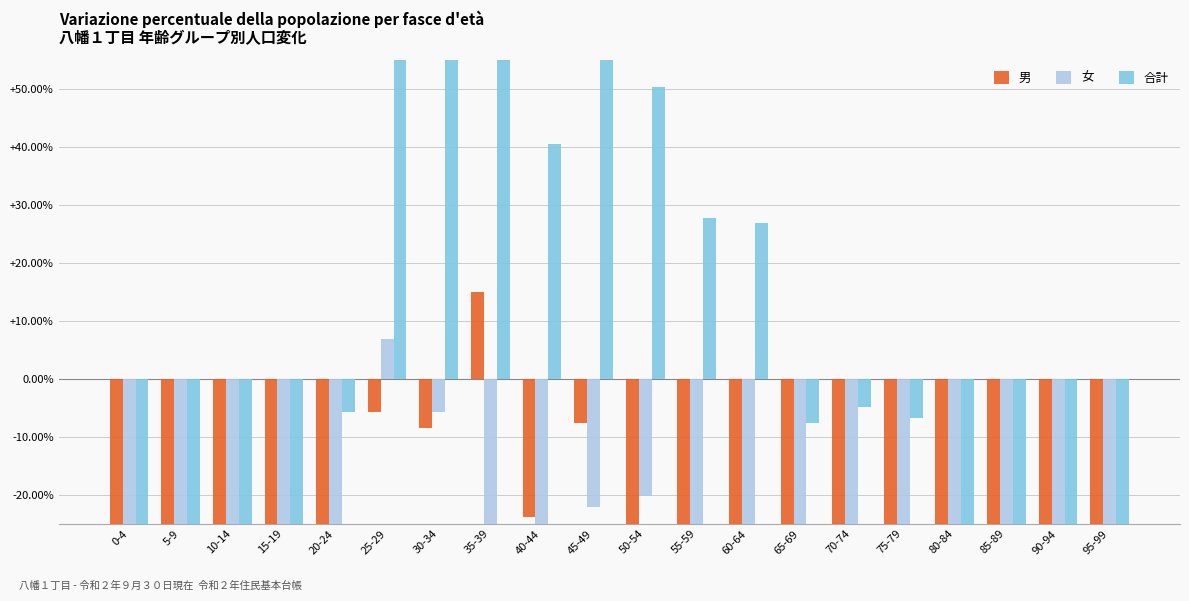

What is the average value of the 女 series?

-49.8